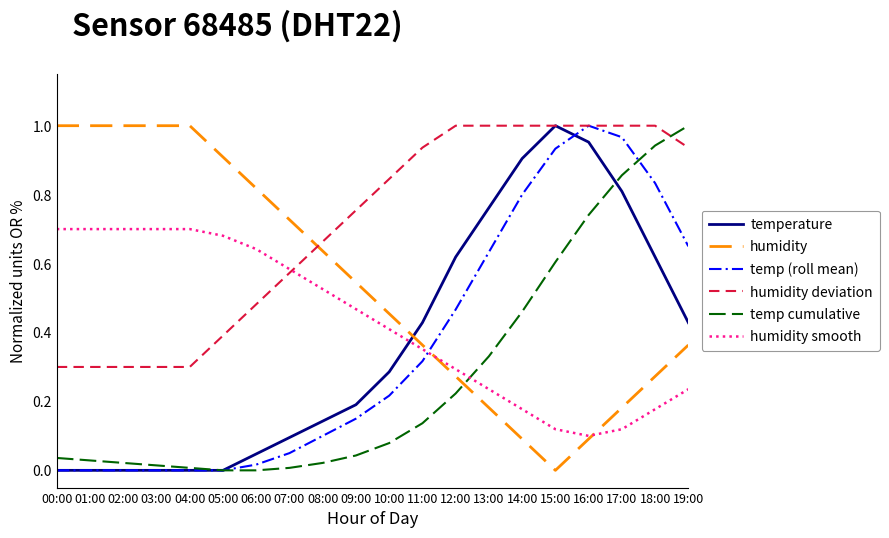

Between 00:00 and 18:00, which series saw the biggest shift?

temp cumulative